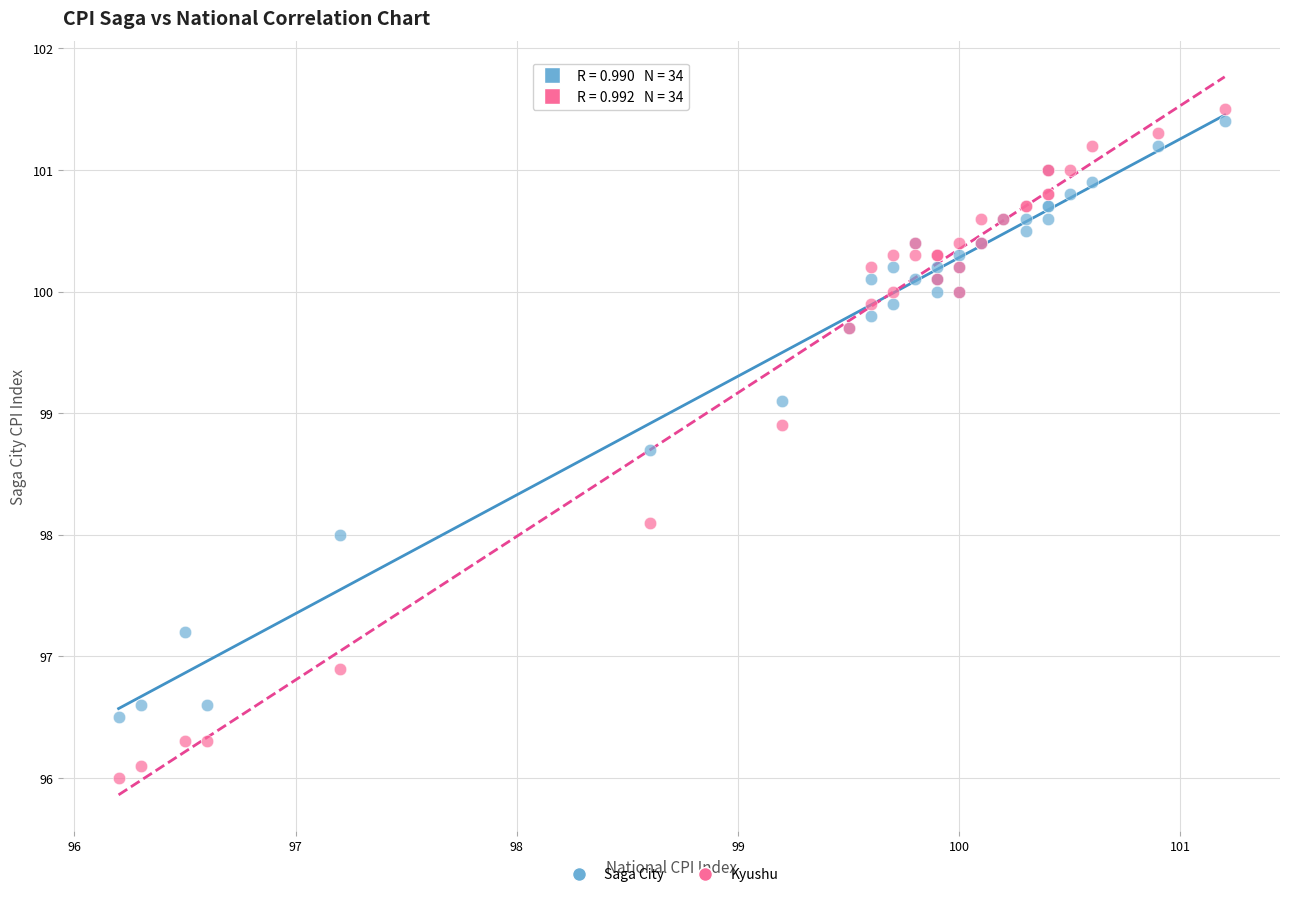

What are all the series names shown in the legend?

Saga City, Kyushu